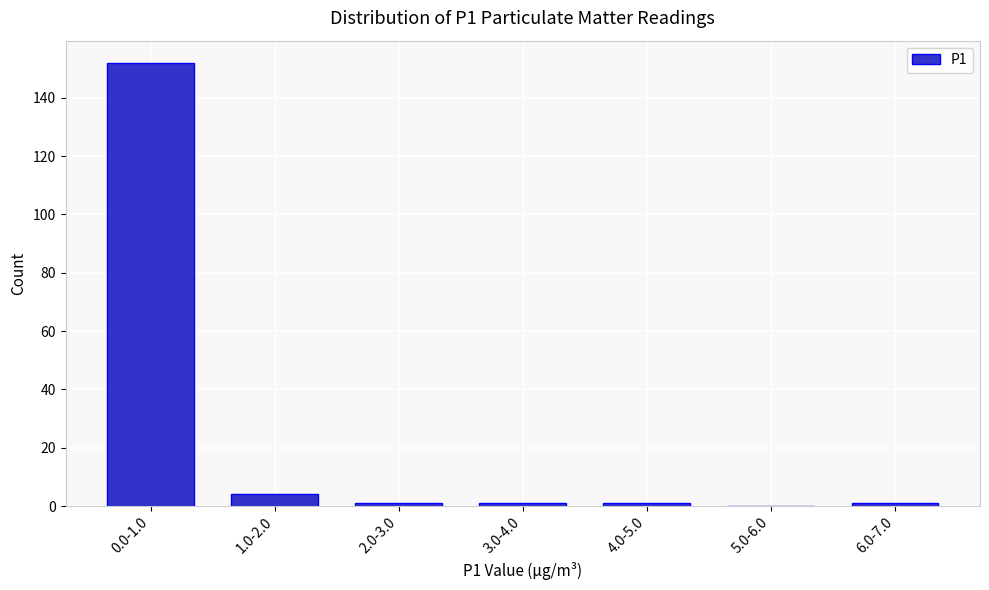

Reading right to left, what are all the values shown in this chart?

6.0-7.0=1	5.0-6.0=0	4.0-5.0=1	3.0-4.0=1	2.0-3.0=1	1.0-2.0=4	0.0-1.0=152